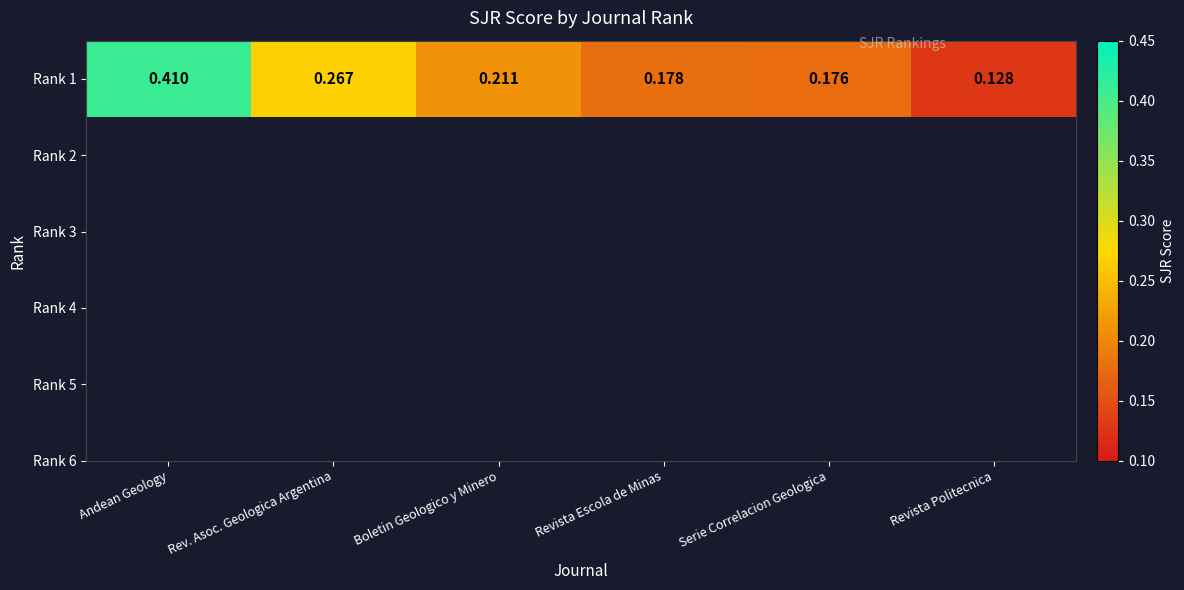

Where is the data nearest to the value 0?

Revista Politecnica